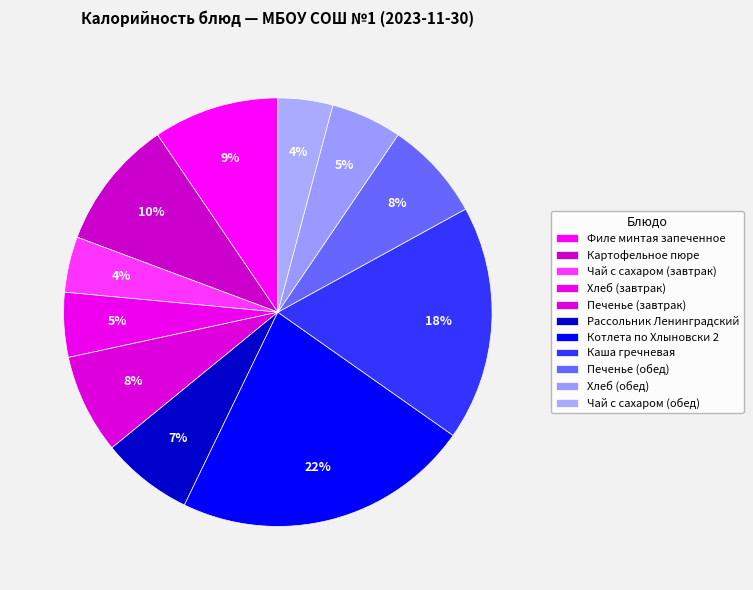

To the nearest percent, what is the difference between the Чай с сахаром (завтрак) and Каша гречневая slice percentages?

14%